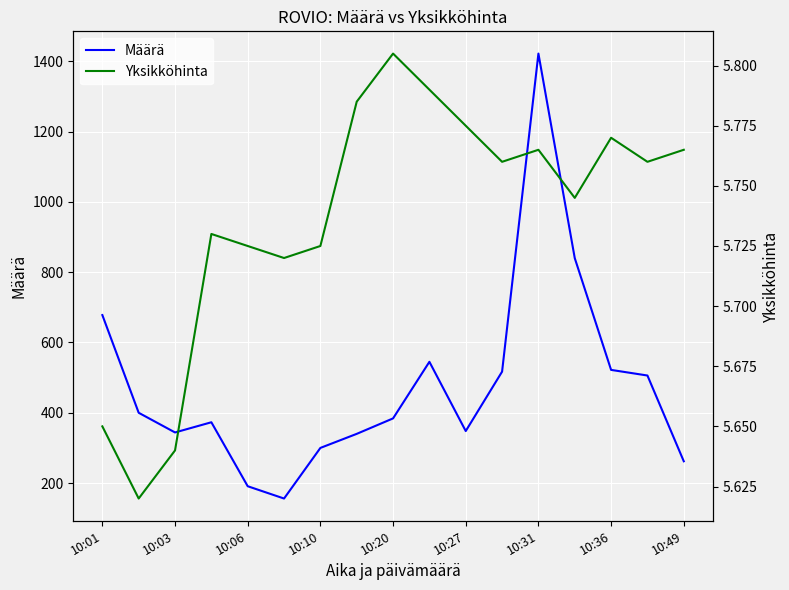

The value of Määrä at 10:31 is 430. True or false?

False